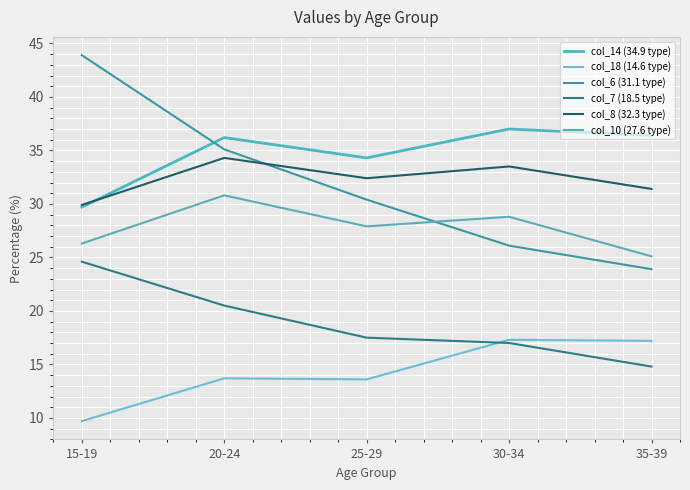

At which category does the chart reach its peak across all series?

15-19